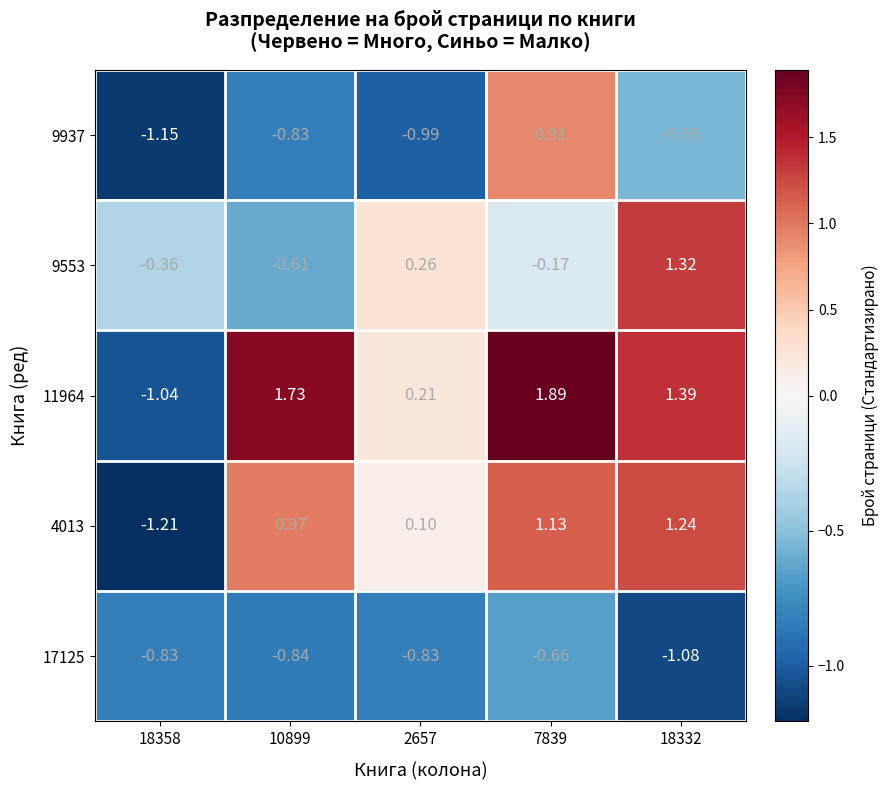

What is the total value across all series at 7839?

3.1